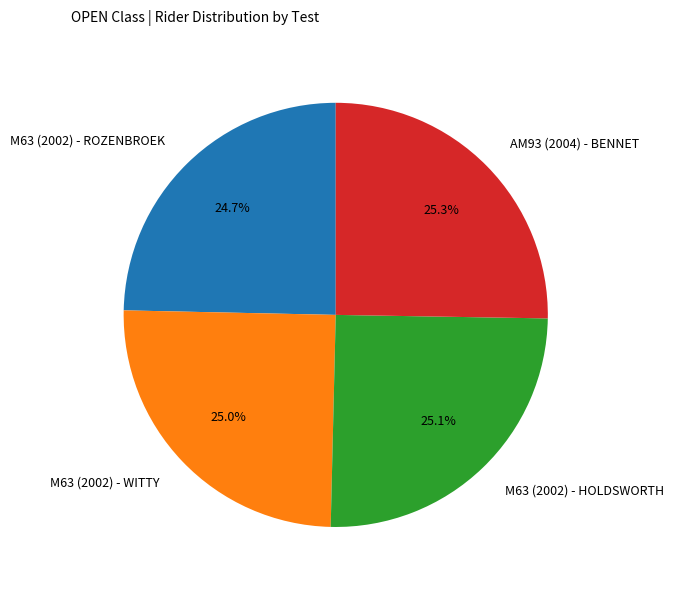

Is there a majority slice in this chart?

No